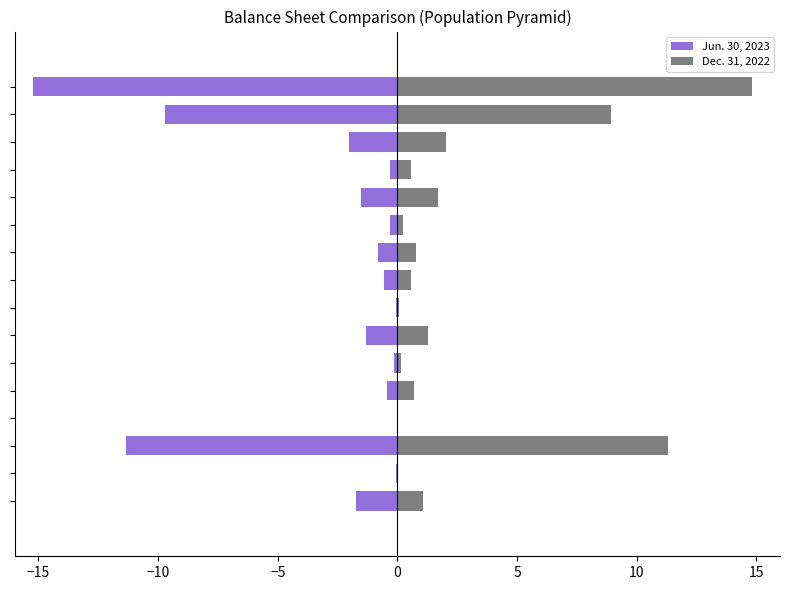

Does the chart contain any negative values?

Yes